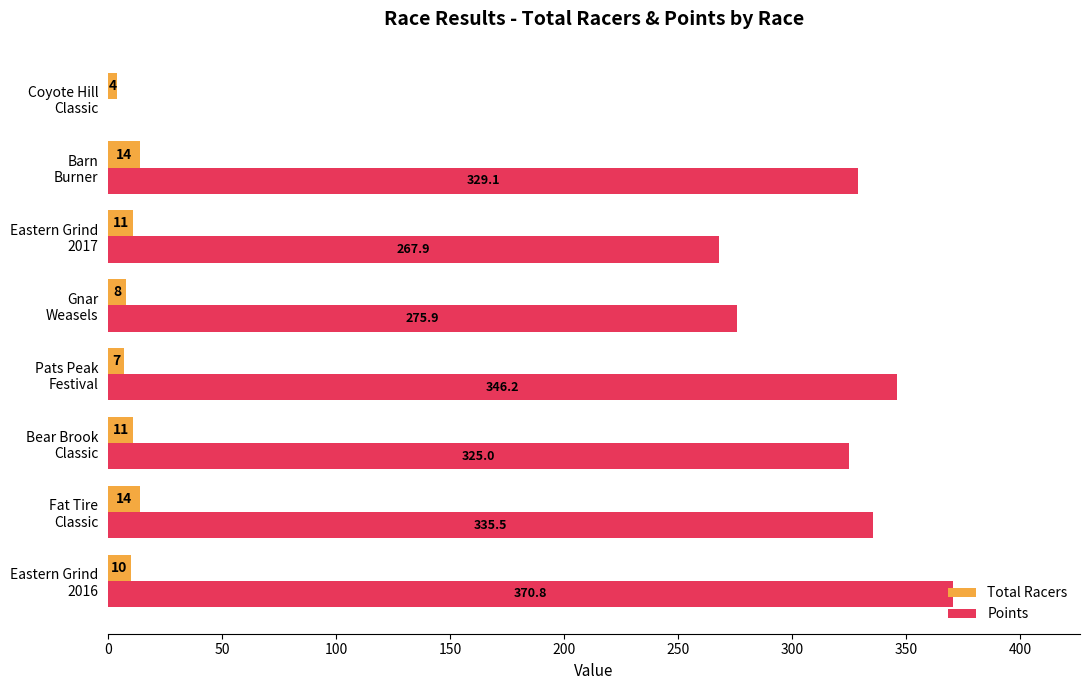

What is the maximum value for Total Racers?

14.0